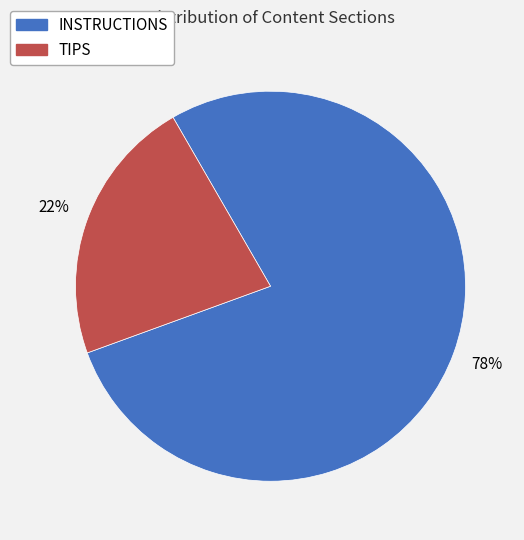

Is there a majority slice in this chart?

Yes